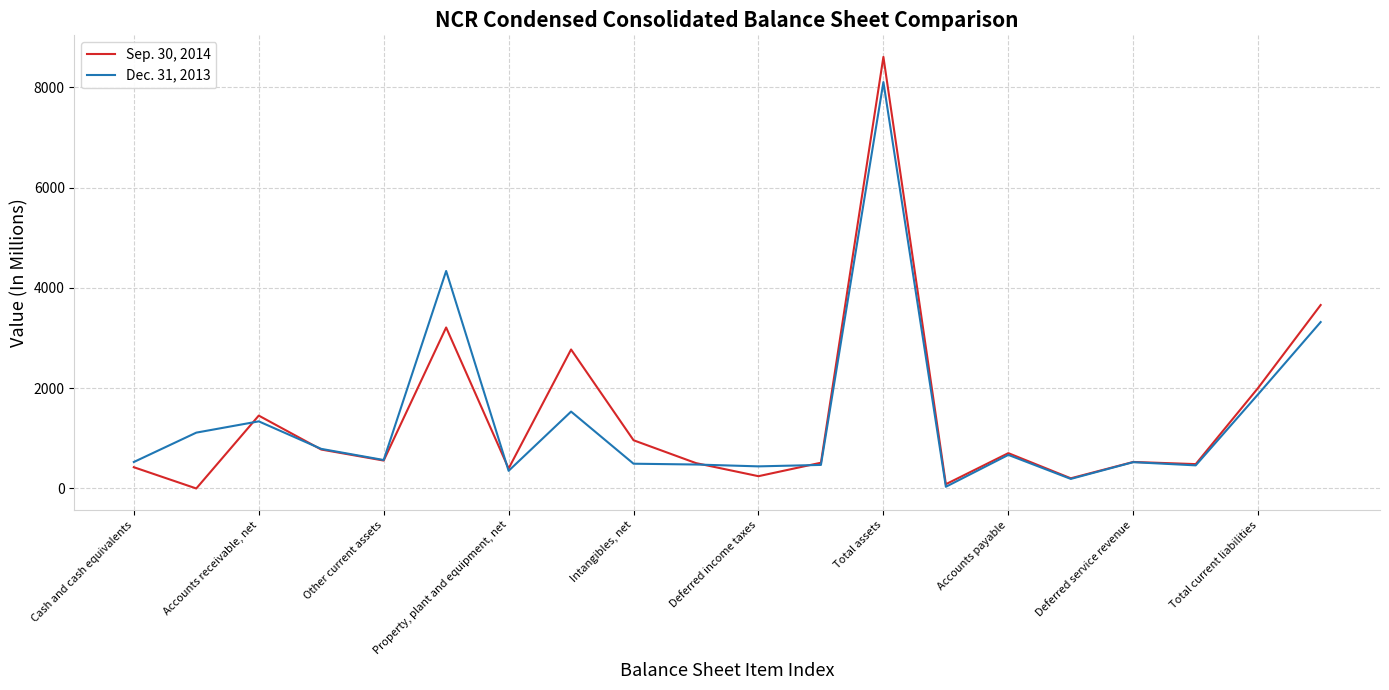

What is the maximum value shown in the chart?

8610